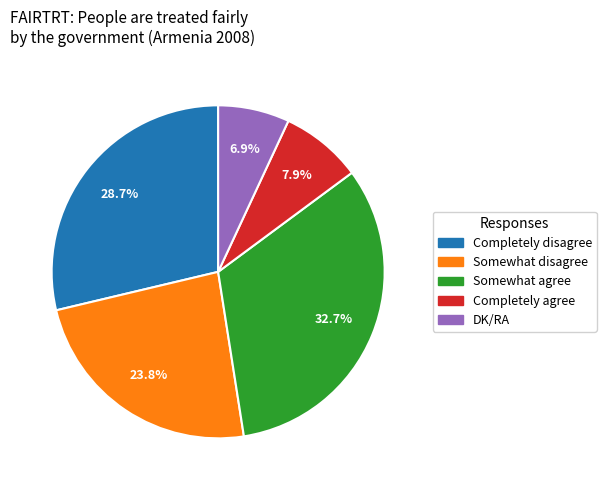

Which has a higher value, Somewhat disagree or Somewhat agree?

Somewhat agree